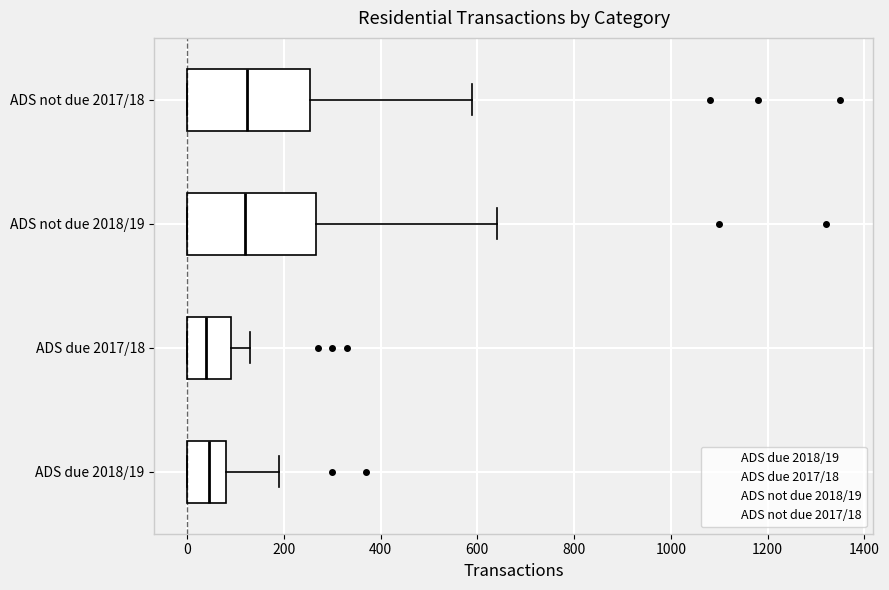

Reading bottom to top, read every box against the x-axis: the position of its median line, the range the box covers, and the ends of its whiskers. The values are not printed on the chart, so give them approximately, as read against the axis.

ADS due 2018/19: median 40, box 0 to 80, whiskers 0 to 200
ADS due 2017/18: median 40, box 0 to 100, whiskers 0 to 140
ADS not due 2018/19: median 120, box 0 to 260, whiskers 0 to 640
ADS not due 2017/18: median 120, box 0 to 260, whiskers 0 to 600